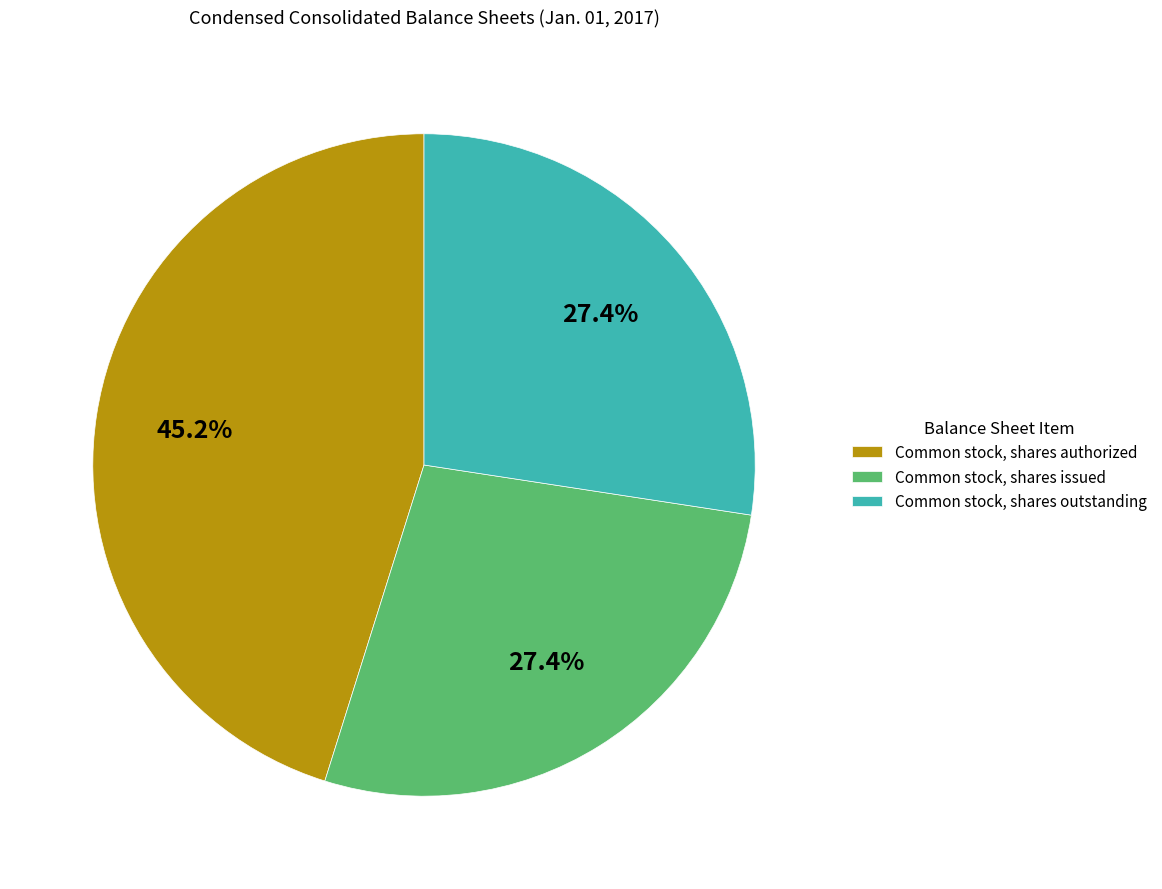

Is there a majority slice in this chart?

No